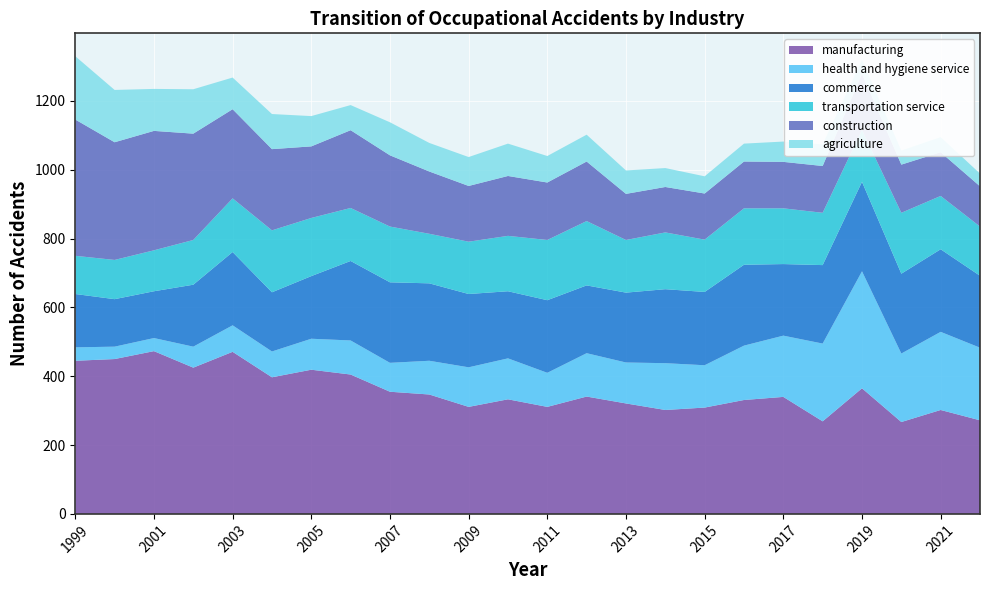

Reading right to left, list all the values displayed in this chart.

manufacturing: 2022=272	2021=302	2020=267	2019=365	2018=269	2017=340	2016=331	2015=309	2014=302	2013=321	2012=341	2011=311	2010=333	2009=311	2008=347	2007=355	2006=405	2005=419	2004=397	2003=471	2002=425	2001=473	2000=450	1999=445
health and hygiene service: 2022=211	2021=227	2020=199	2019=340	2018=226	2017=178	2016=158	2015=123	2014=136	2013=119	2012=126	2011=99	2010=119	2009=115	2008=98	2007=84	2006=99	2005=90	2004=75	2003=77	2002=61	2001=38	2000=36	1999=39
commerce: 2022=209	2021=240	2020=232	2019=260	2018=228	2017=208	2016=235	2015=213	2014=215	2013=203	2012=197	2011=211	2010=195	2009=213	2008=225	2007=234	2006=231	2005=182	2004=172	2003=213	2002=180	2001=136	2000=138	1999=155
transportation service: 2022=143	2021=155	2020=177	2019=151	2018=152	2017=162	2016=164	2015=152	2014=165	2013=153	2012=187	2011=175	2010=161	2009=152	2008=144	2007=162	2006=154	2005=169	2004=180	2003=156	2002=130	2001=119	2000=114	1999=111
construction: 2022=117	2021=127	2020=140	2019=163	2018=136	2017=135	2016=136	2015=134	2014=132	2013=134	2012=173	2011=167	2010=174	2009=162	2008=181	2007=207	2006=226	2005=208	2004=236	2003=259	2002=309	2001=347	2000=342	1999=396
agriculture: 2022=37	2021=44	2020=41	2019=41	2018=63	2017=59	2016=52	2015=50	2014=55	2013=68	2012=78	2011=77	2010=94	2009=84	2008=83	2007=96	2006=73	2005=88	2004=102	2003=92	2002=129	2001=122	2000=152	1999=184